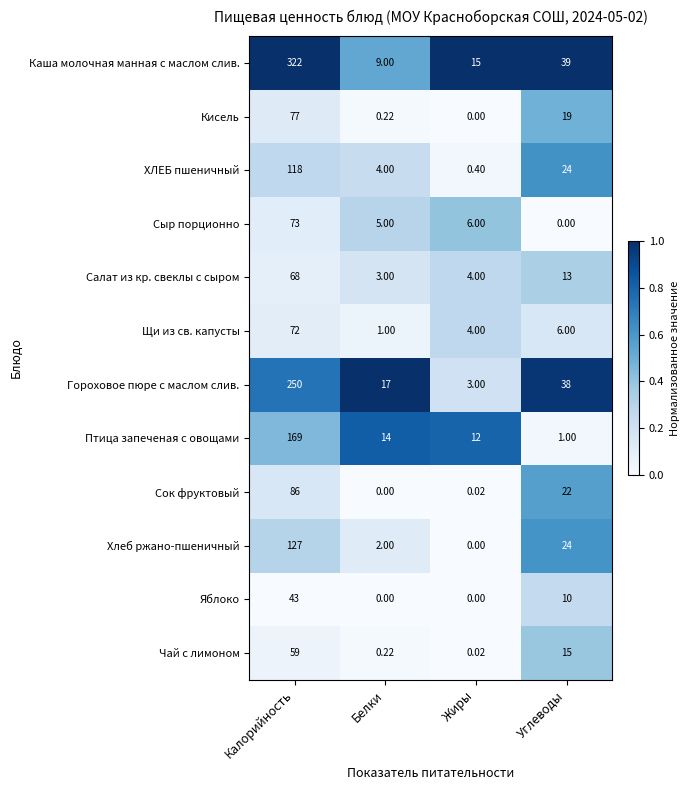

Which series changed the most between Калорийность and Белки?

Каша молочная манная с маслом слив.